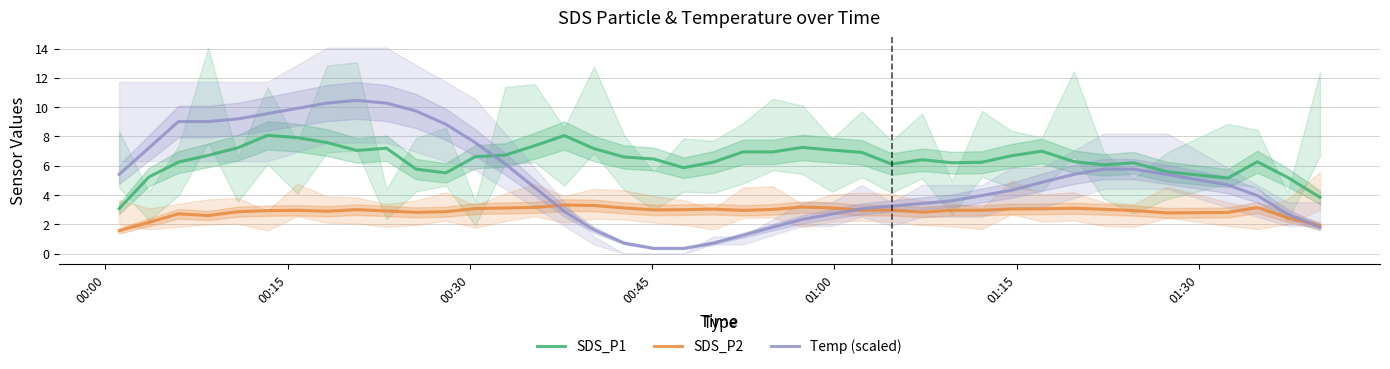

What is the lowest value of the SDS_P1 series?

3.1